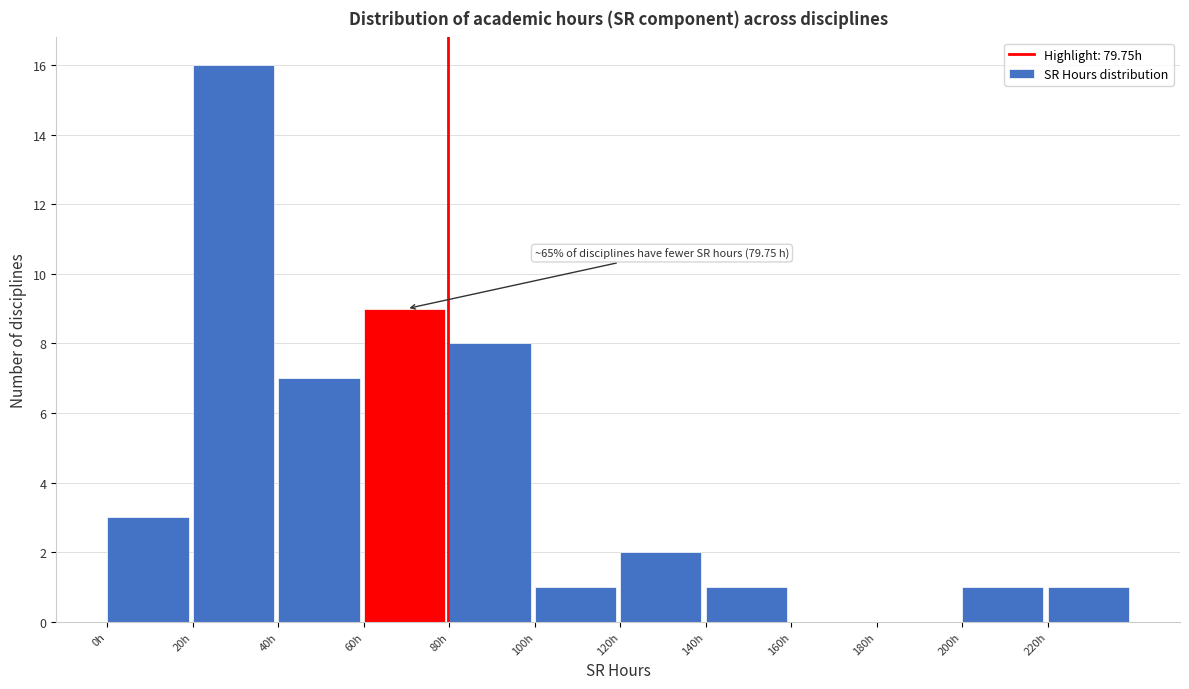

Which range on the x-axis has the tallest bar?

20 to 40